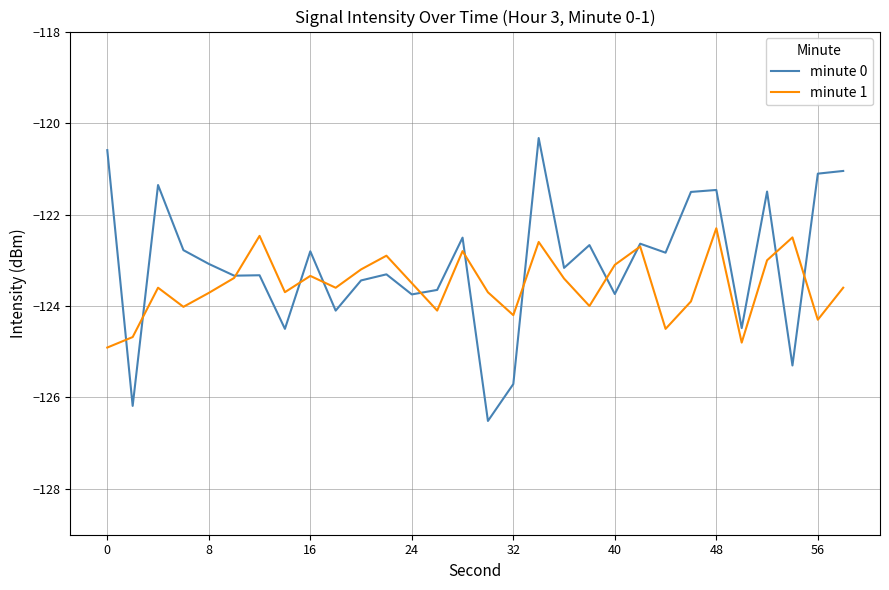

True or false: minute 0 and minute 1 intersect in this chart.

True